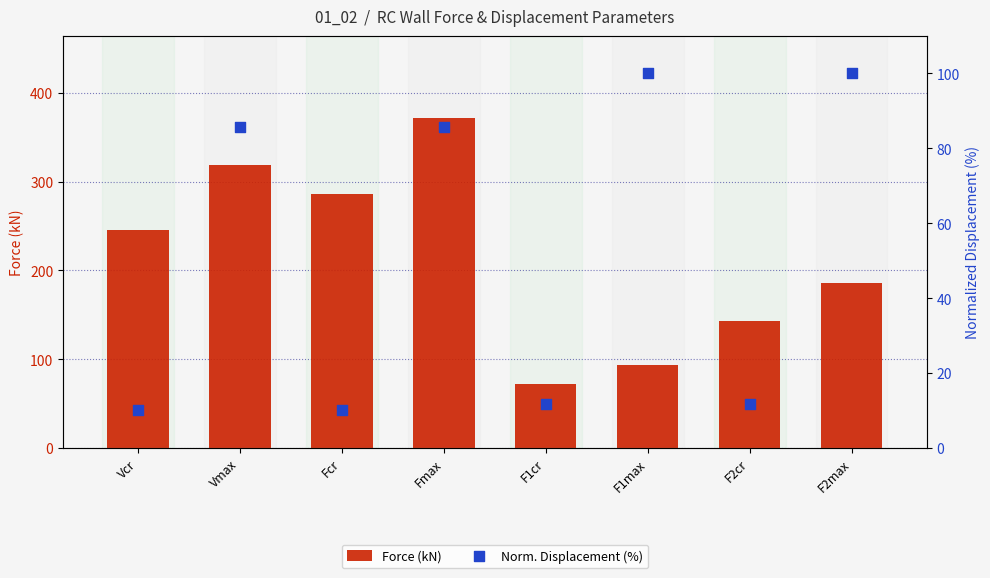

What is the total value across all series at F2max?

285.7